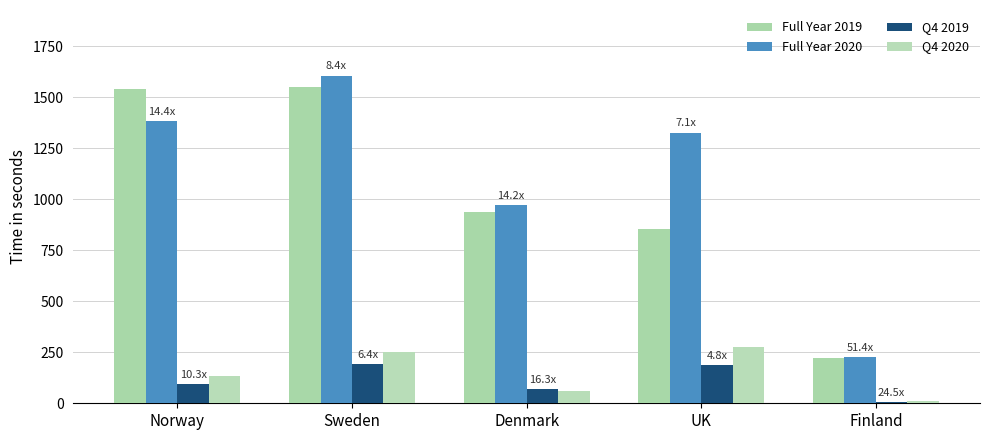

True or false: Q4 2020 has a value of 249.4 at Sweden.

True